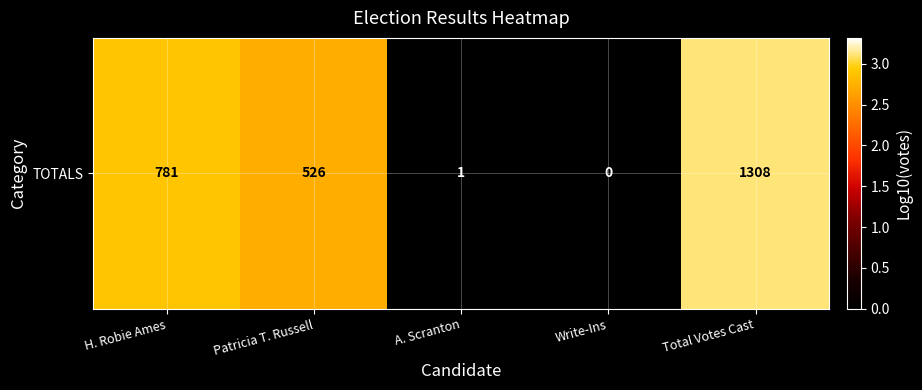

Rank the categories by value from lowest to highest.

Write-Ins, A. Scranton, Patricia T. Russell, H. Robie Ames, Total Votes Cast